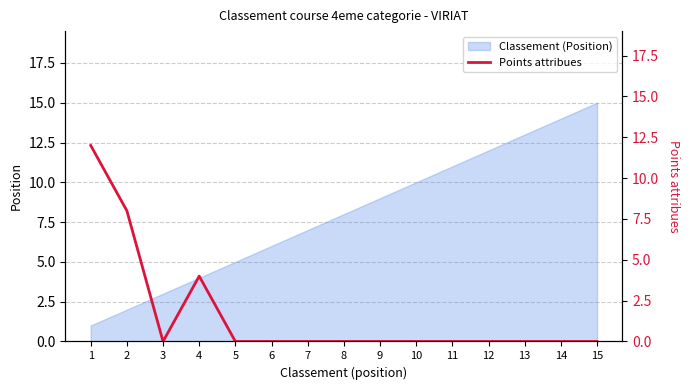

Reading right to left, list all the values displayed in this chart.

0	0	0	0	0	0	0	0	0	0	0	4	0	8	12